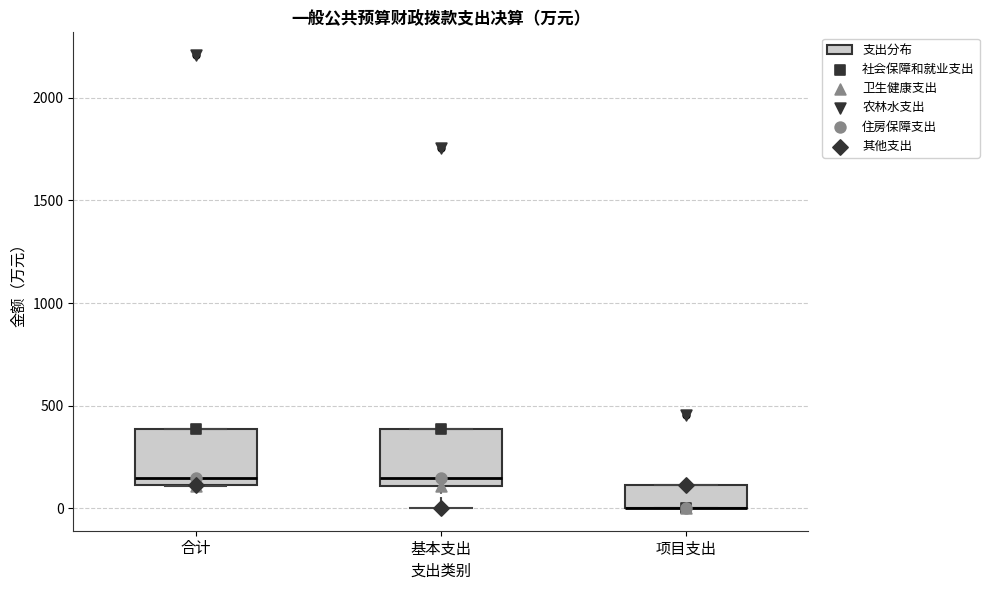

Reading left to right, transcribe this box plot: for each box, give where its median line is, the range the box spans, and where its two whiskers end, as read against the y-axis. The values are not printed on the chart, so give them approximately, as read against the axis.

合计: median 150, box 100 to 400, whiskers 100 to 400
基本支出: median 150, box 100 to 400, whiskers 0 to 400
项目支出: median 0 (drawn on the box's lower edge), box 0 to 100, whiskers 0 to 100